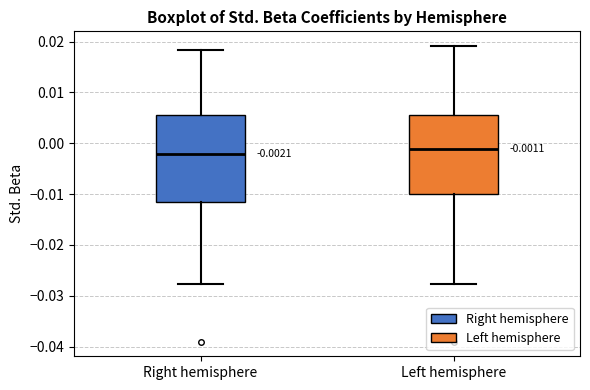

Comparing the boxes themselves (not the whiskers), which one is the tallest?

Right hemisphere